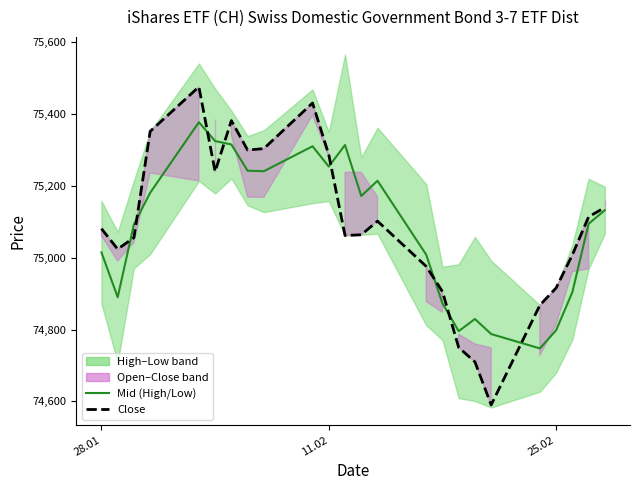

What is the value of the High point at the 8th from the left?

75339